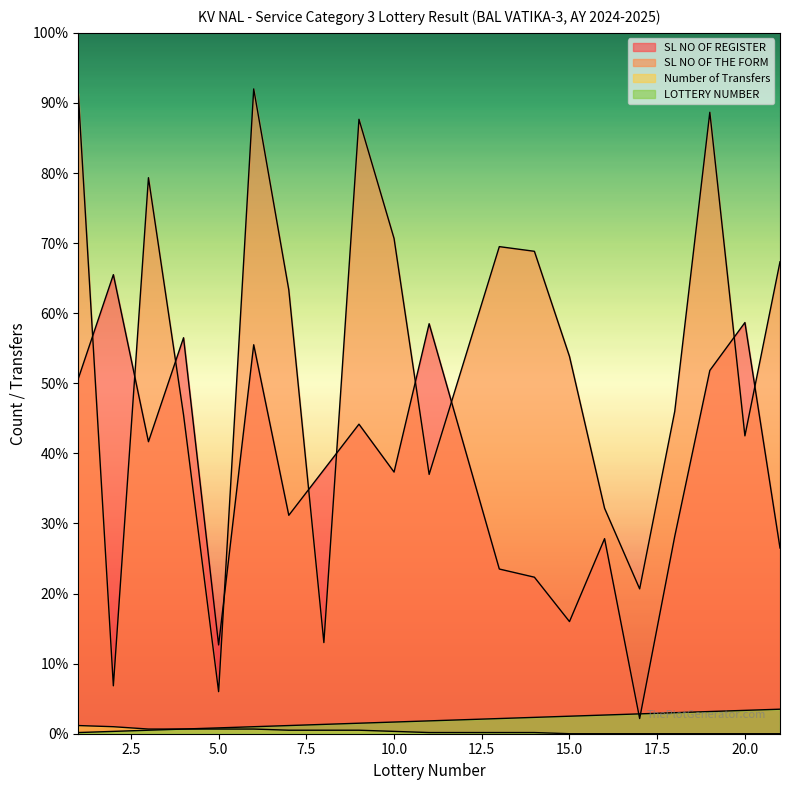

In SL NO OF THE FORM, how many points are lower than both neighbors (excluding endpoints)?

6